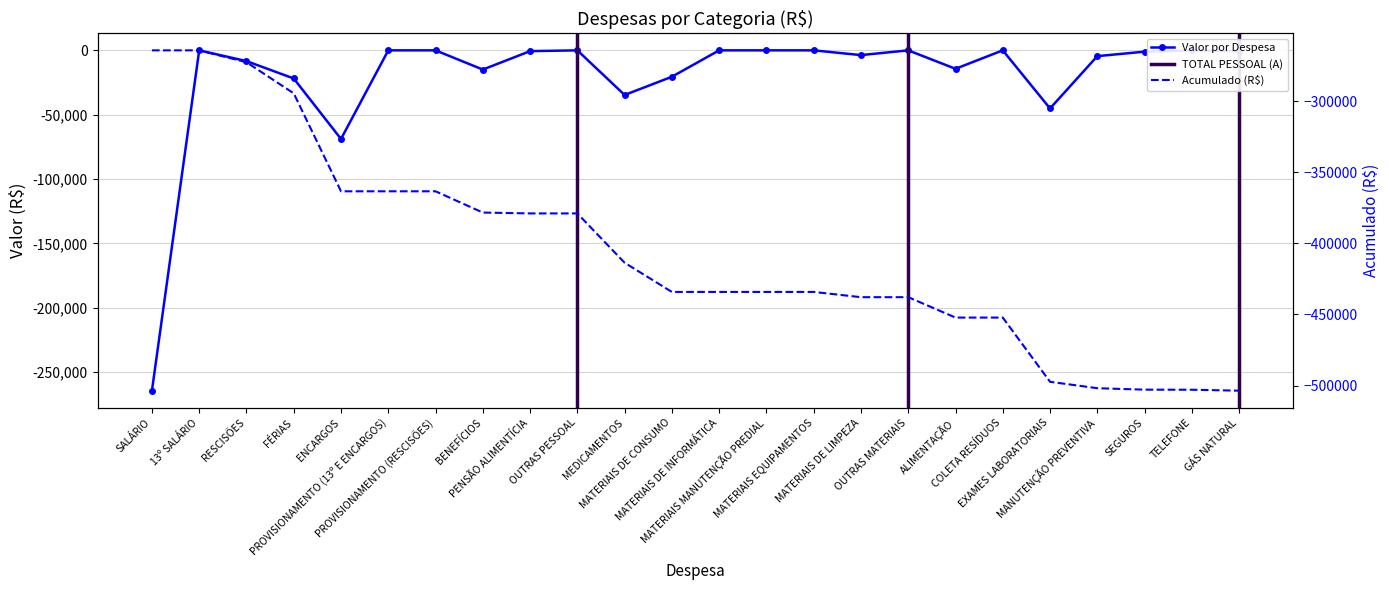

What is the change in value from RESCISÕES to TELEFONE?

+8302.6